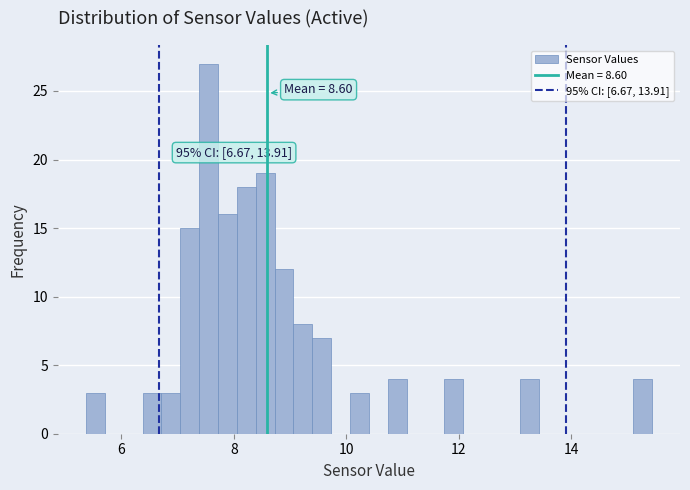

Around what value on the x-axis is the tallest bar? Give the approximate position of its centre, as read against the axis.

7.6